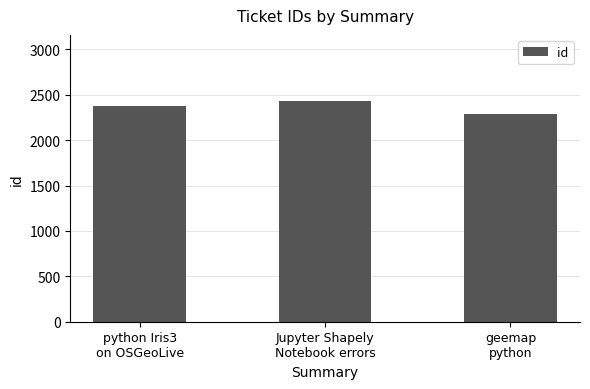

How many distinct data groups are displayed?

1